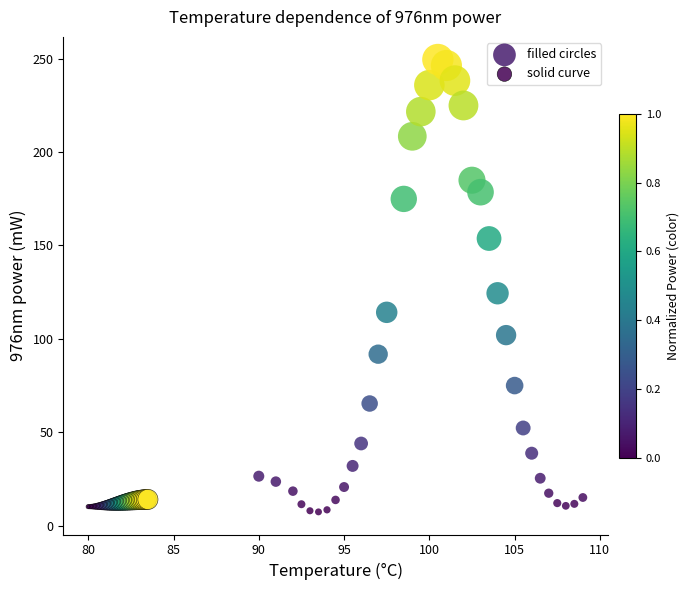

Which series reaches the maximum Y coordinate?

filled circles